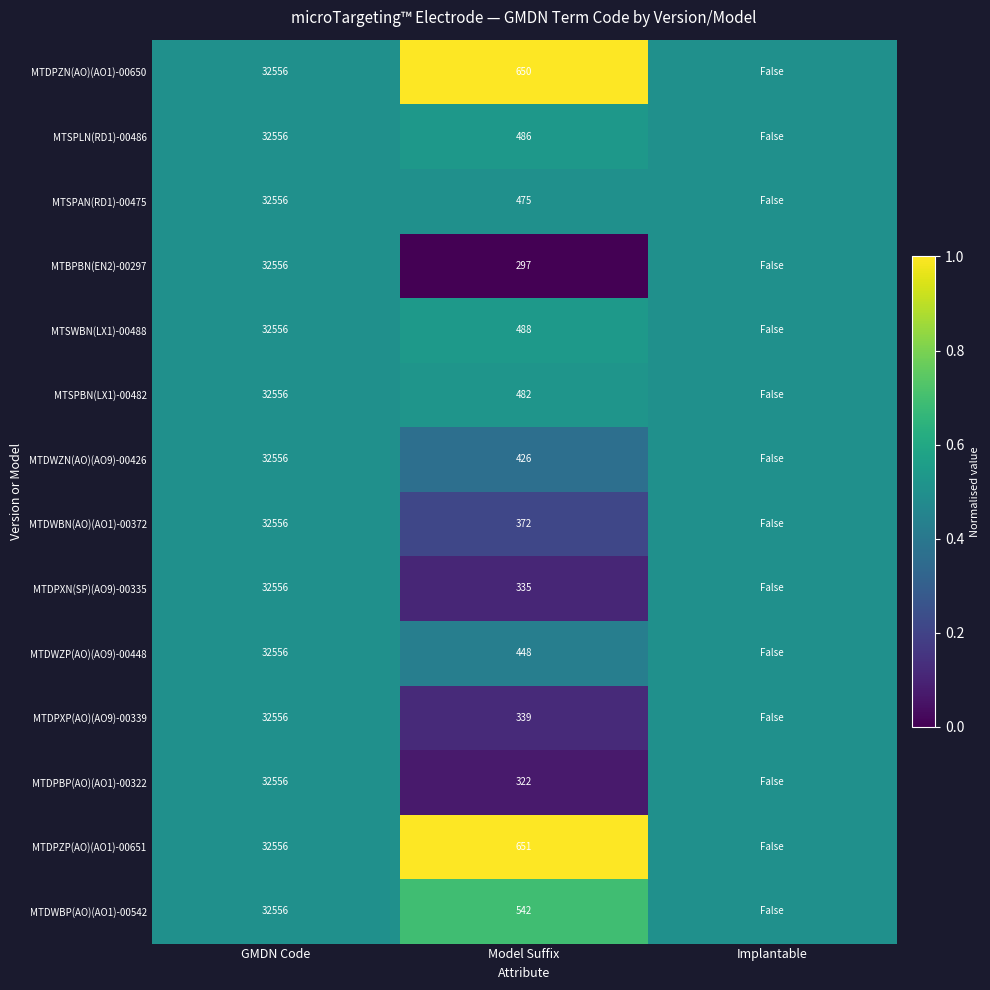

Is the value of MTDPBP(AO)(AO1)-00322 at Model Suffix greater than the value of MTDWZN(AO)(AO9)-00426 at GMDN Code?

No